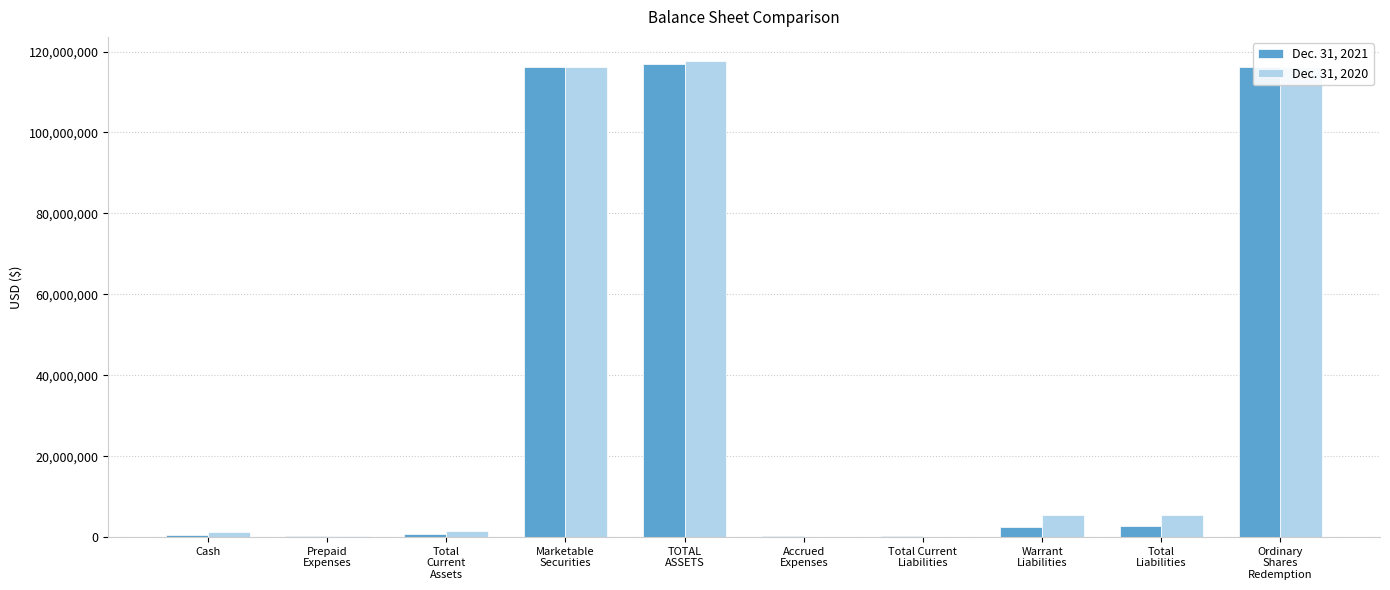

How many distinct data groups are displayed?

2